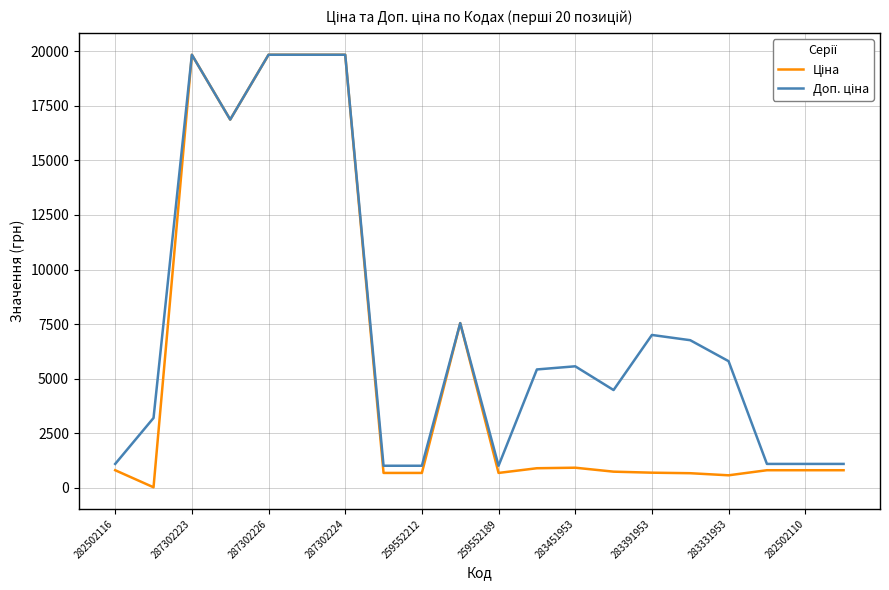

How many series are shown in this chart?

2